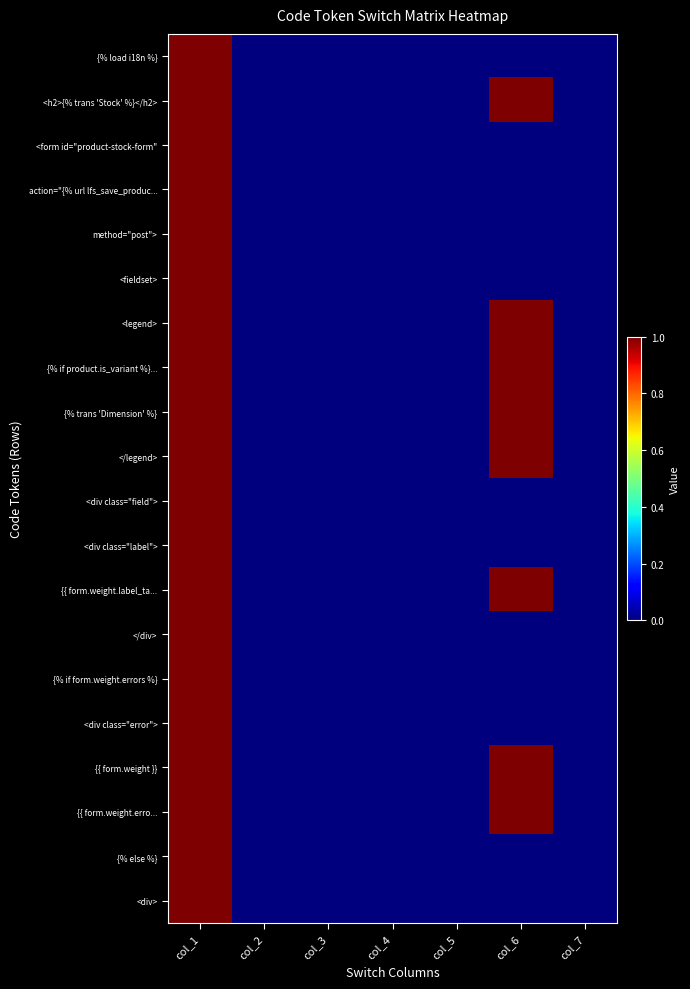

At which category is the sum across all series the highest?

col_1